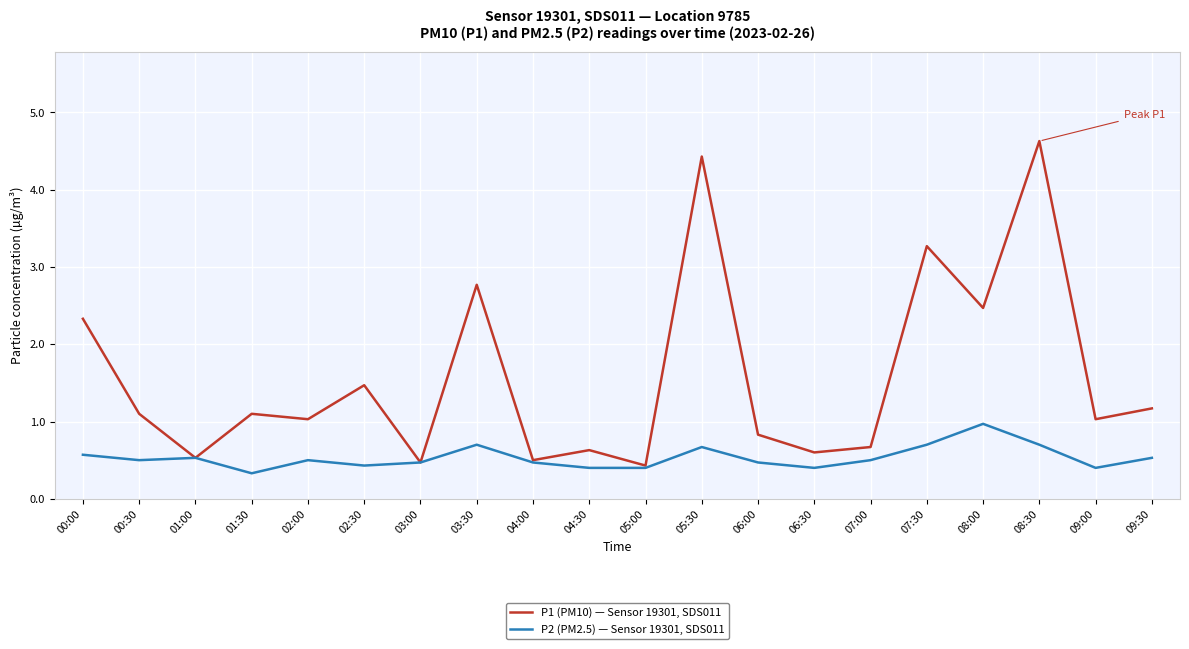

What is the sum of all P1 (PM10) — Sensor 19301, SDS011 values?

31.5